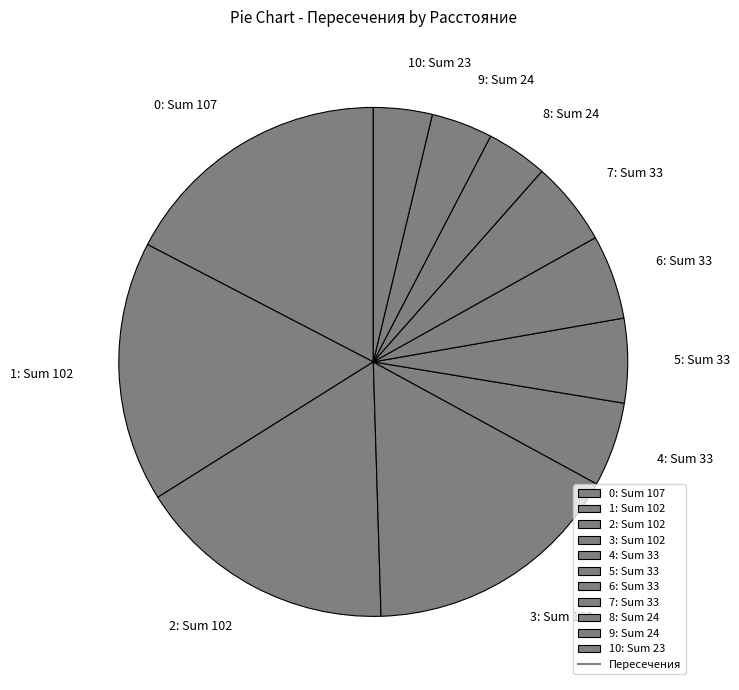

Do 1: Sum 102 and 6: Sum 33 together represent more than half of the pie?

No